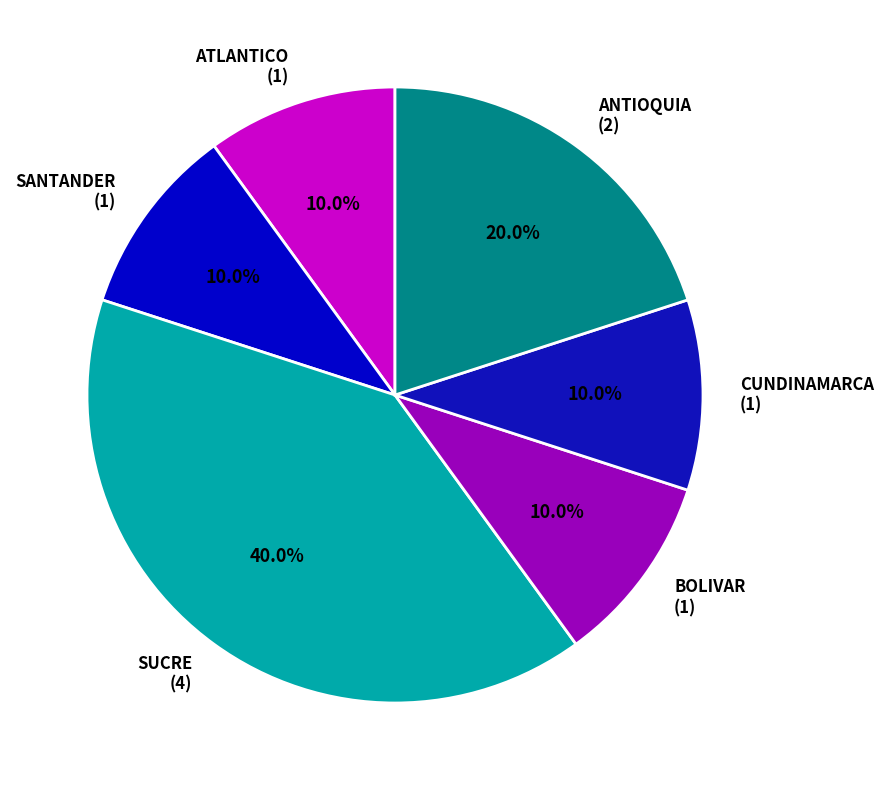

Does CUNDINAMARCA represent more than half of the total?

No